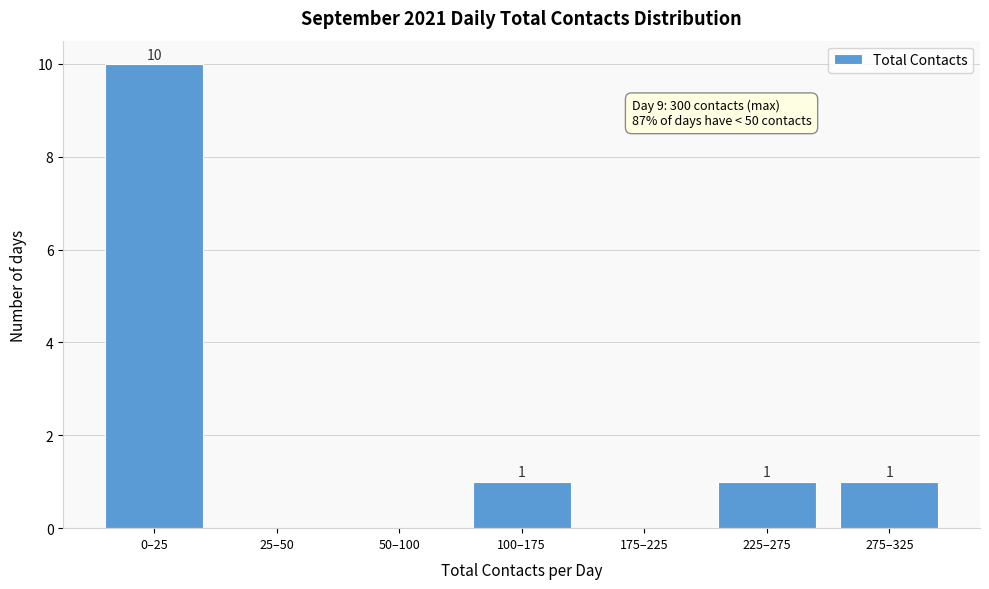

Reading left to right, what are all the values shown in this chart?

0–25=10	25–50=0	50–100=0	100–175=1	175–225=0	225–275=1	275–325=1